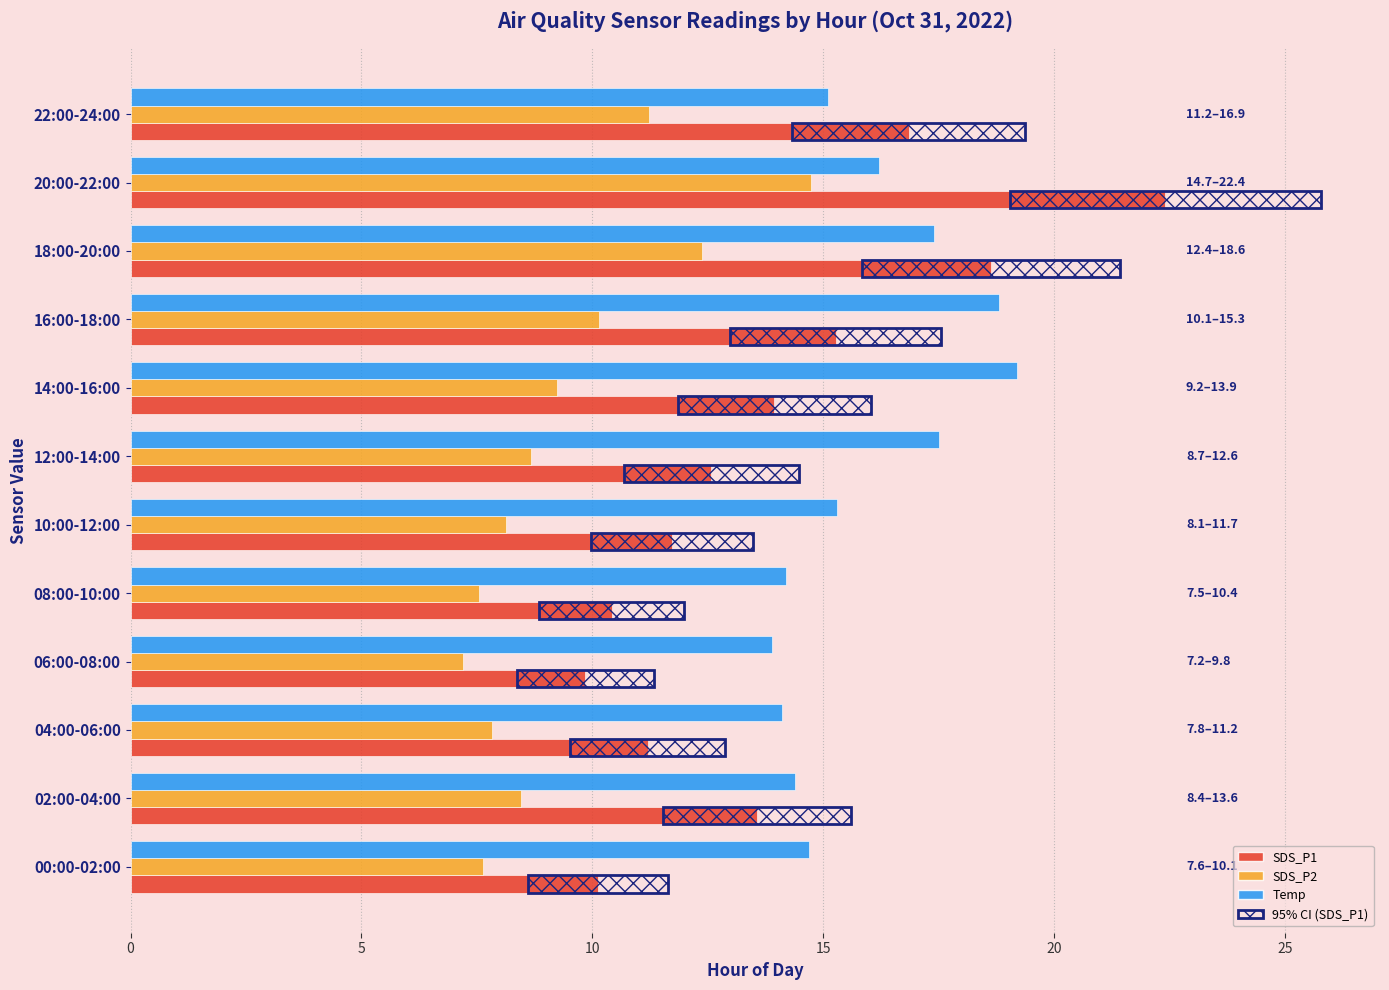

Is the value of SDS_P1 at 20:00-22:00 greater than the value of SDS_P2 at 16:00-18:00?

Yes